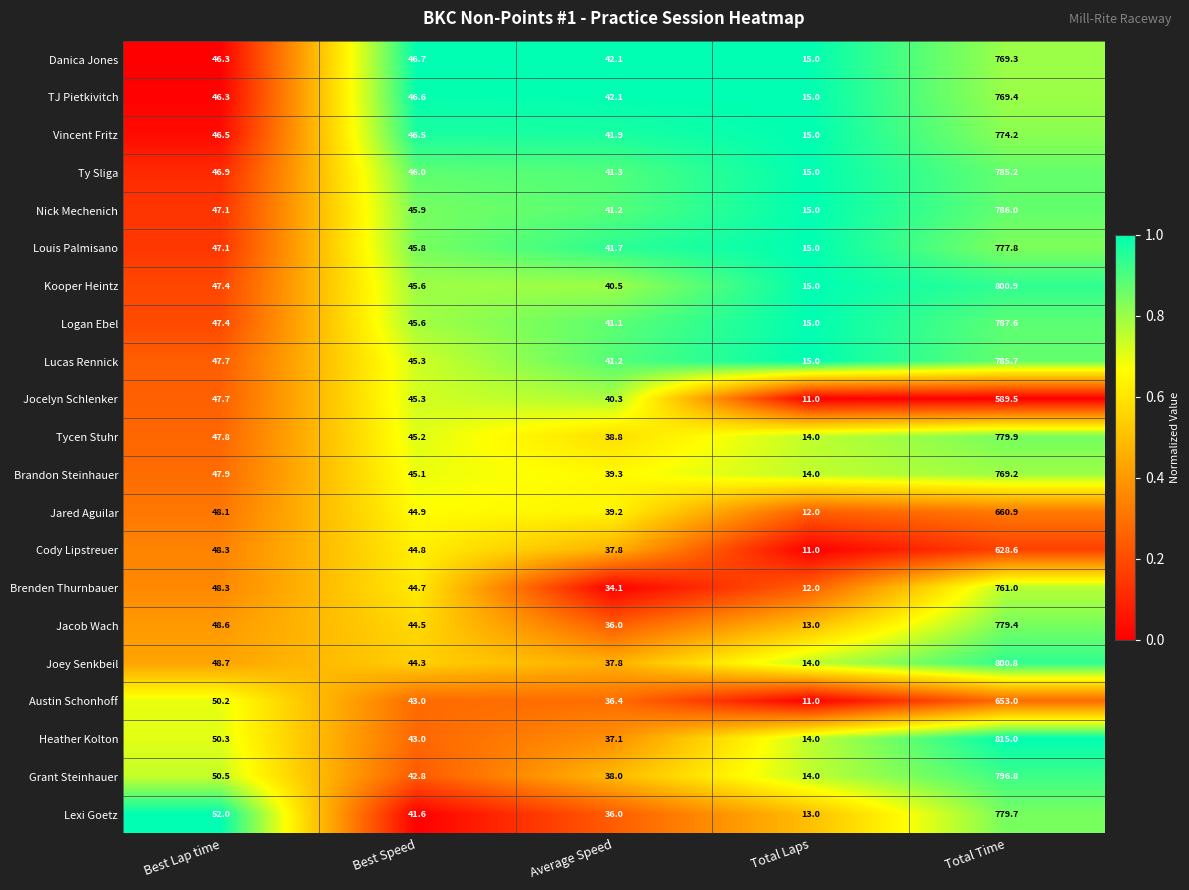

Where is Joey Senkbeil nearest to the value 407?

Best Lap time